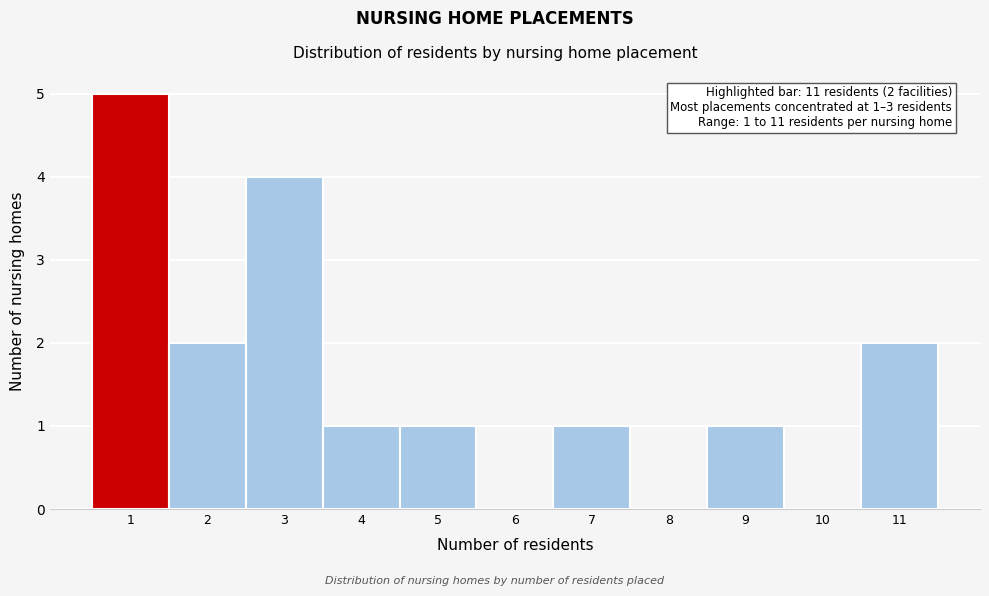

Which range on the x-axis has the tallest bar?

0.5 to 1.5